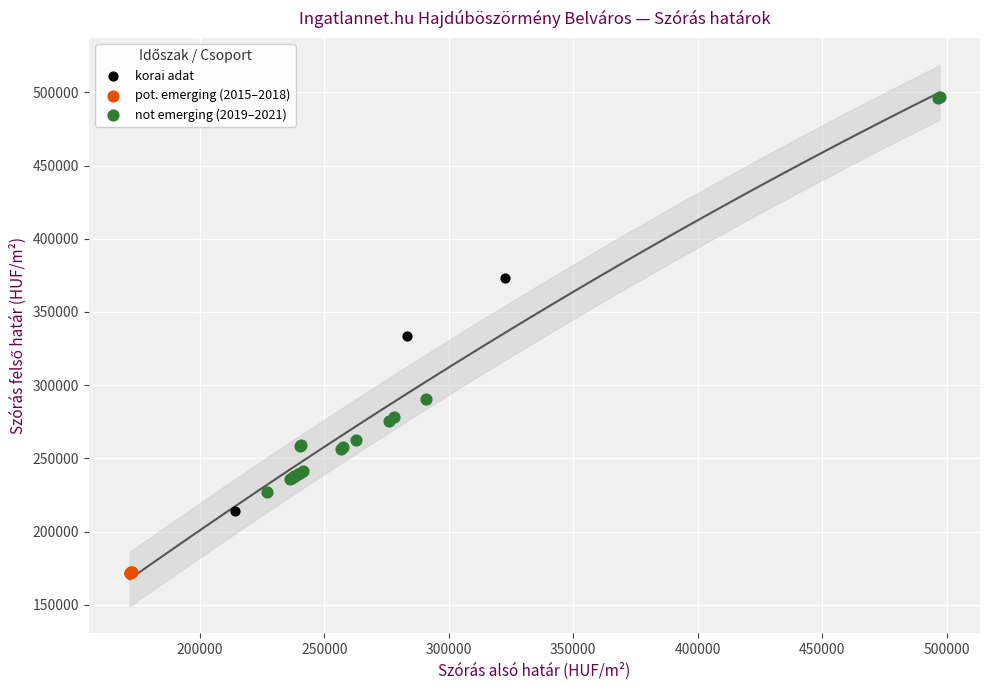

What are all the series names shown in the legend?

korai adat, pot. emerging (2015–2018), not emerging (2019–2021)